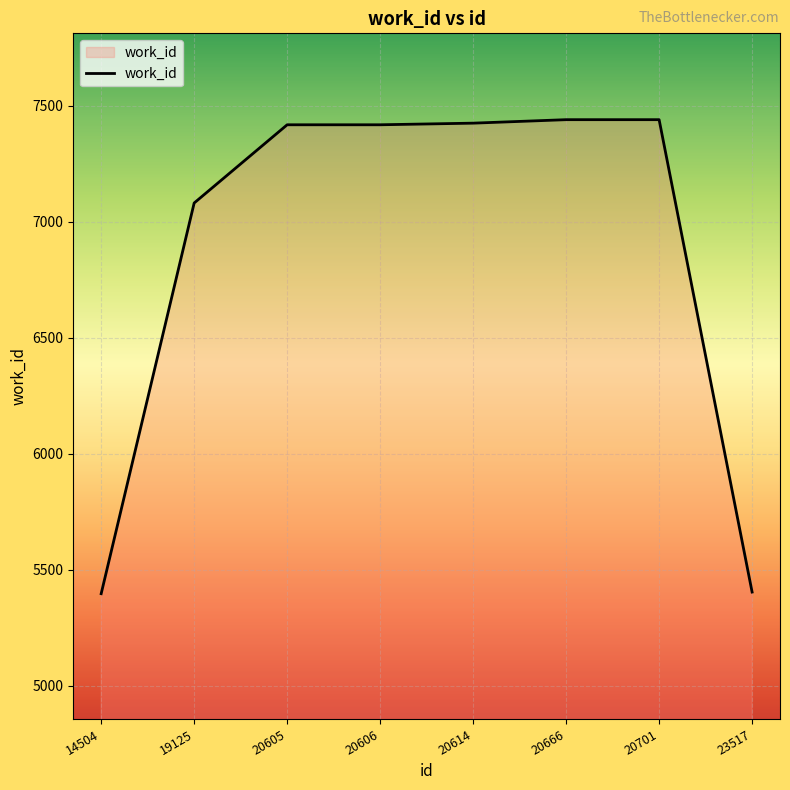

What is the sum of all values?

55017